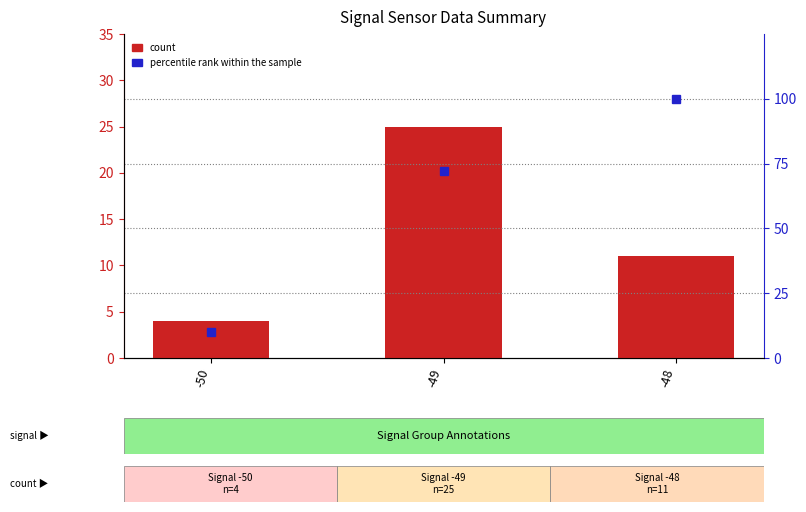

True or false: count has a value of 11 at -48.

True